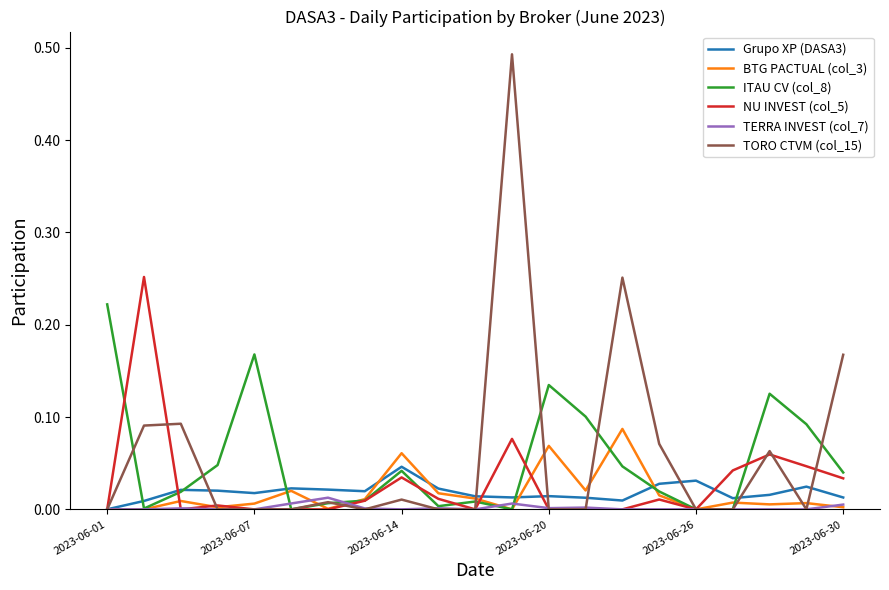

List the series in order of their peak value, highest first.

TORO CTVM (col_15), NU INVEST (col_5), ITAU CV (col_8), BTG PACTUAL (col_3), Grupo XP (DASA3), TERRA INVEST (col_7)